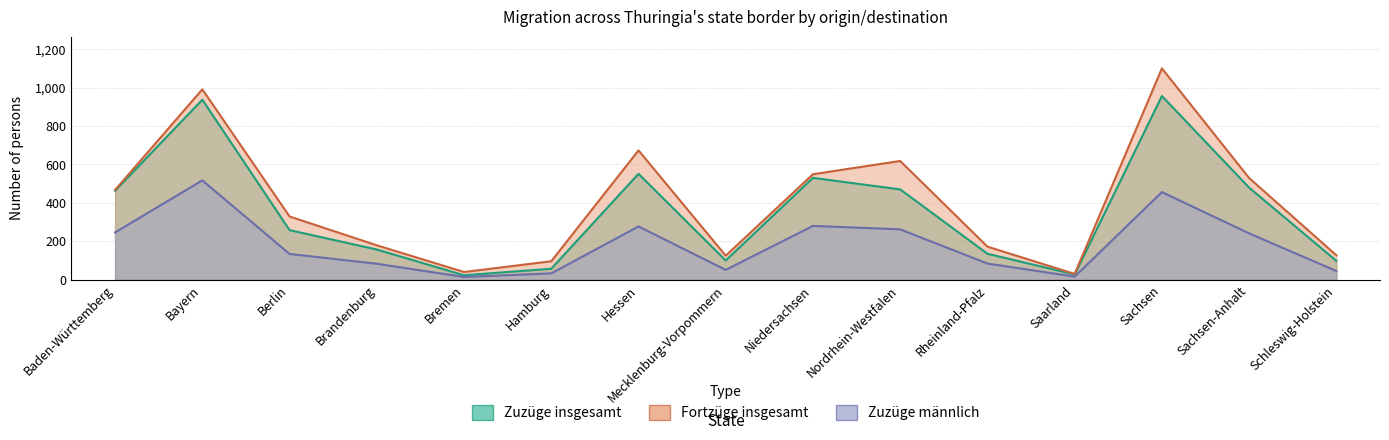

At which category is the sum across all series the highest?

Sachsen